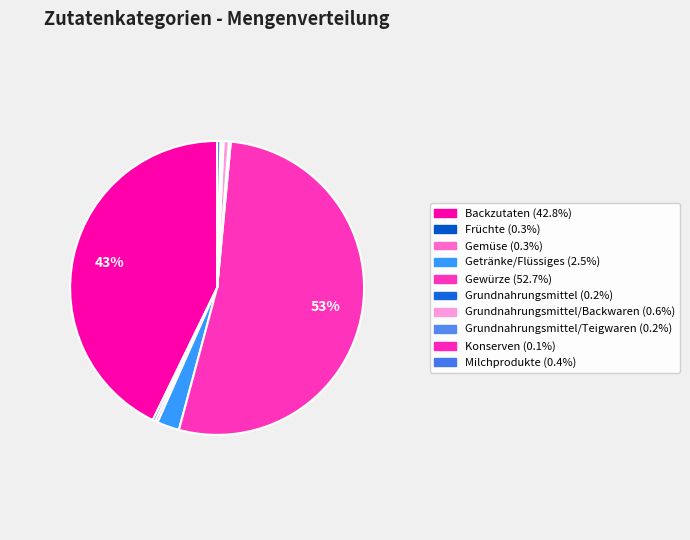

Which category has the biggest portion of the pie?

Gewürze